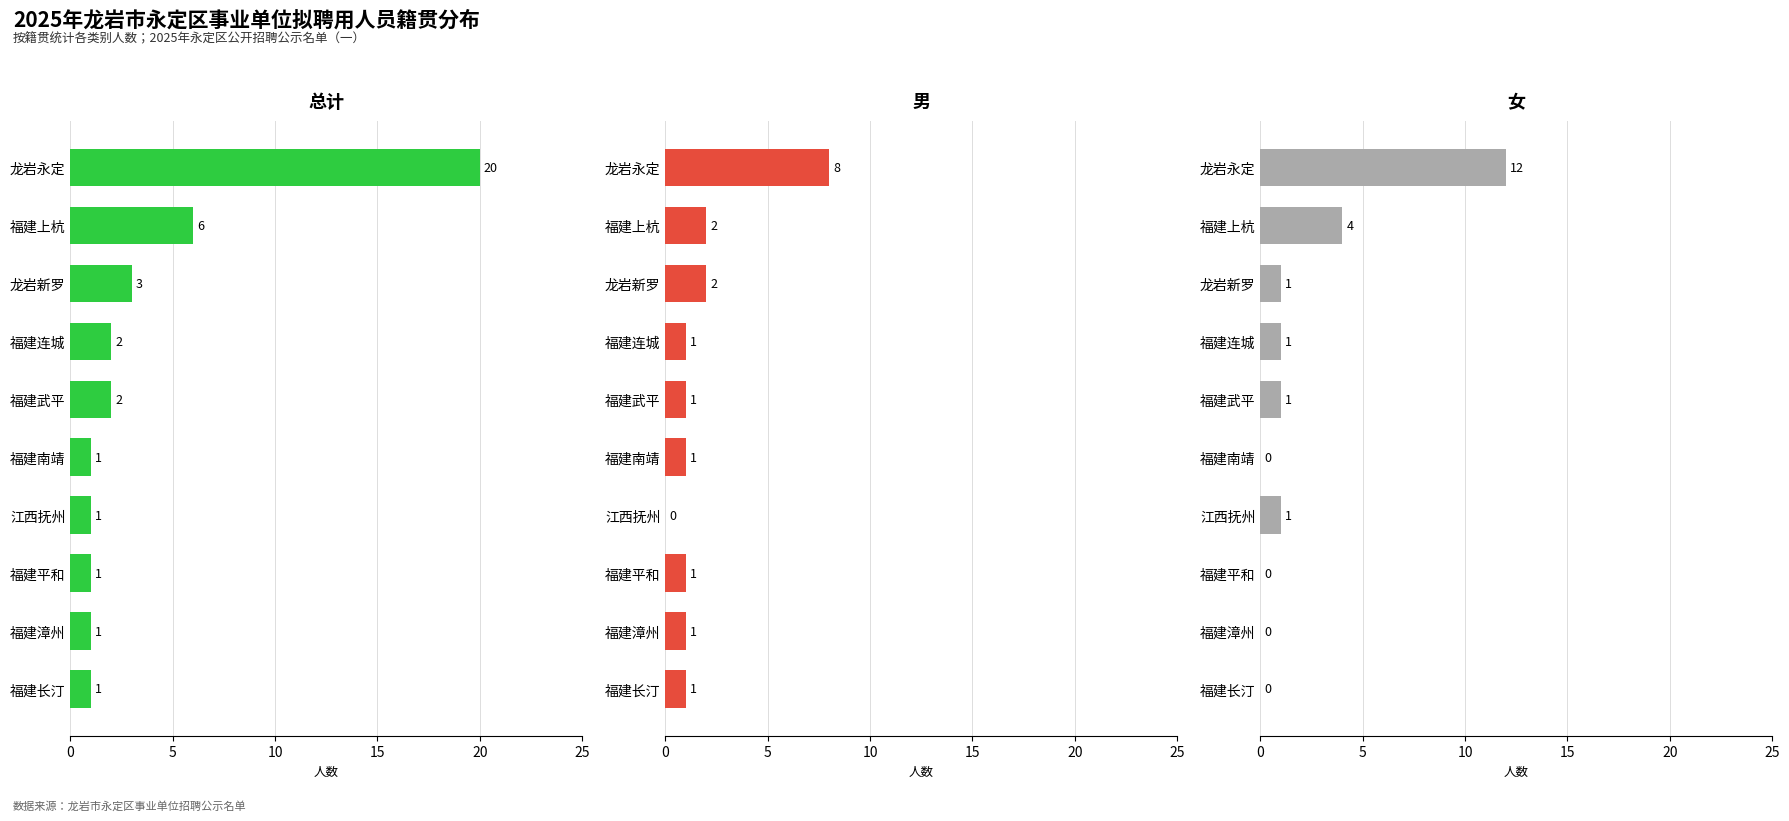

Rank the series at 6 from lowest to highest value.

男, 总计, 女